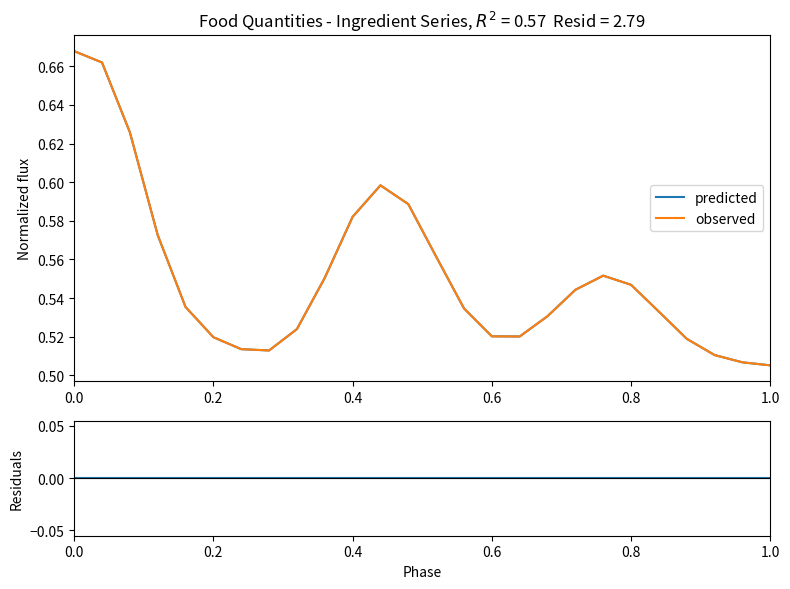

How many lines are shown in the chart?

3